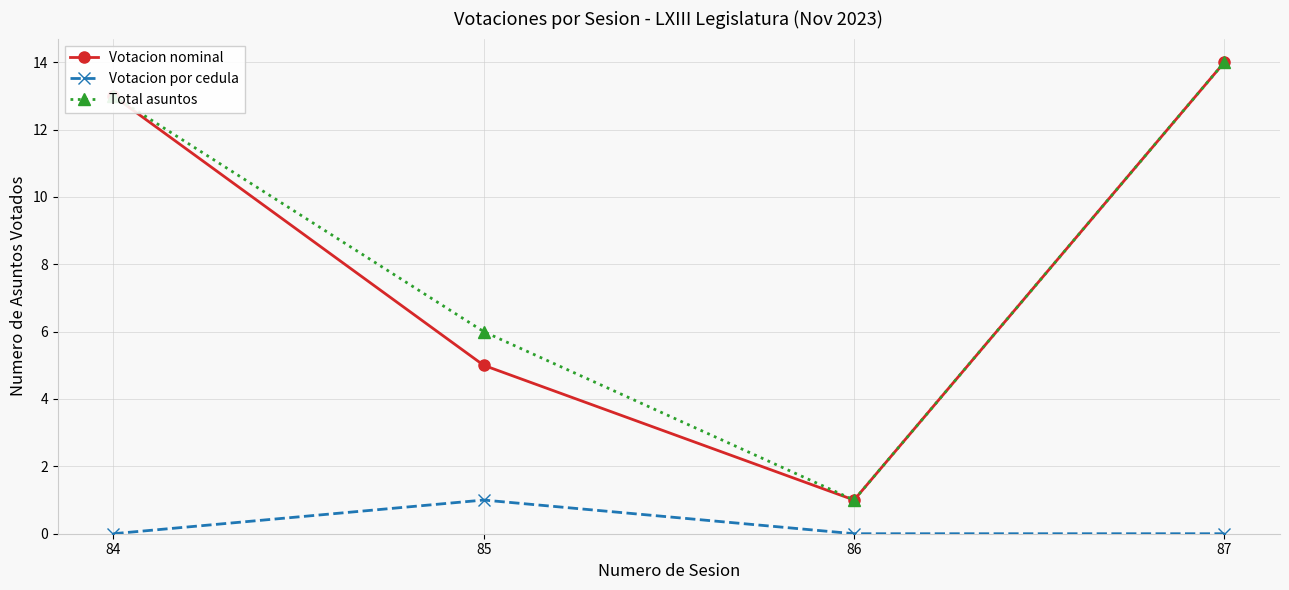

Where is Total asuntos nearest to the value 7?

85